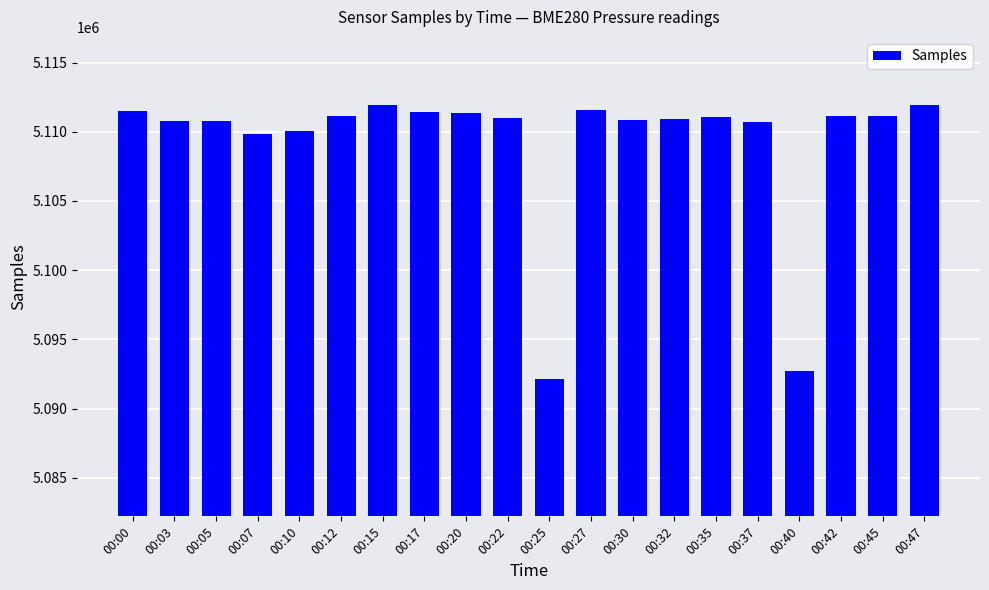

What is the ratio of the value at 00:42 to the value at 00:25?

1.0